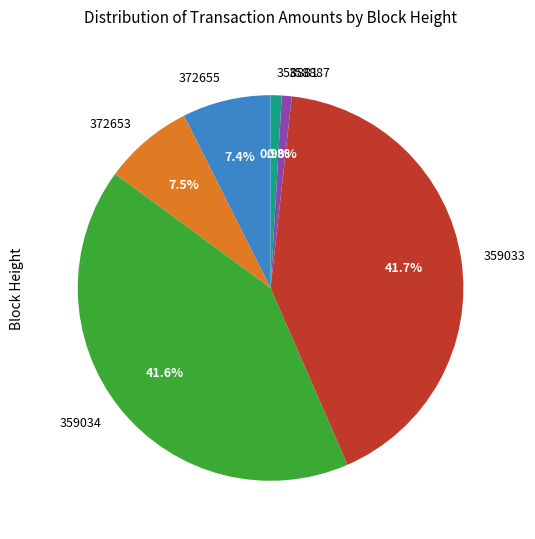

What percentage is NOT represented by 358887?

99.2%